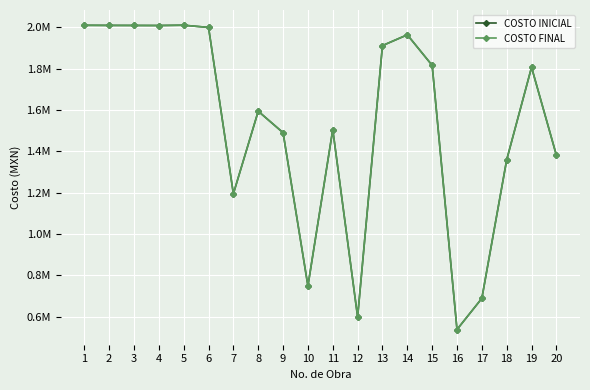

At how many categories does at least one series exceed 1825448?

8